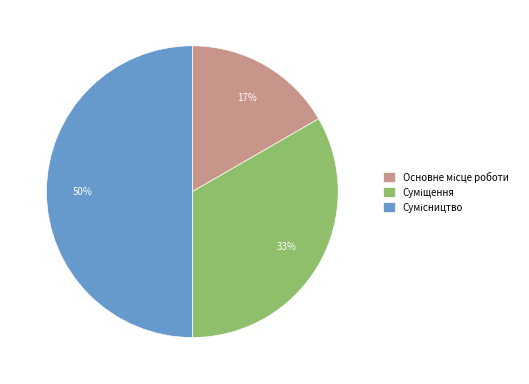

To the nearest percent, what is the difference between the largest and smallest slice percentages?

33%